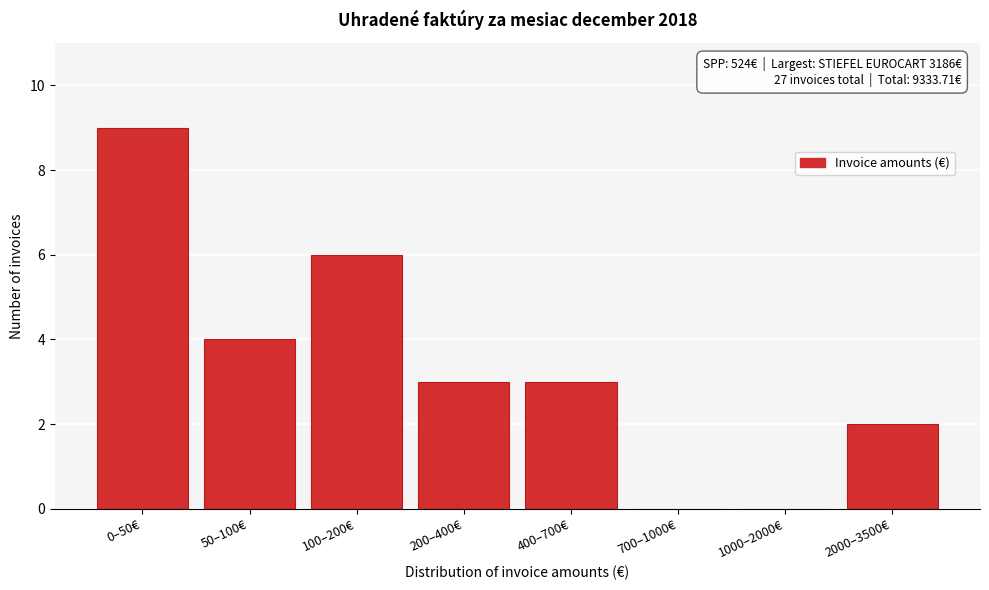

Reading left to right, extract all data points from this chart.

0–50€=9	50–100€=4	100–200€=6	200–400€=3	400–700€=3	700–1000€=0	1000–2000€=0	2000–3500€=2